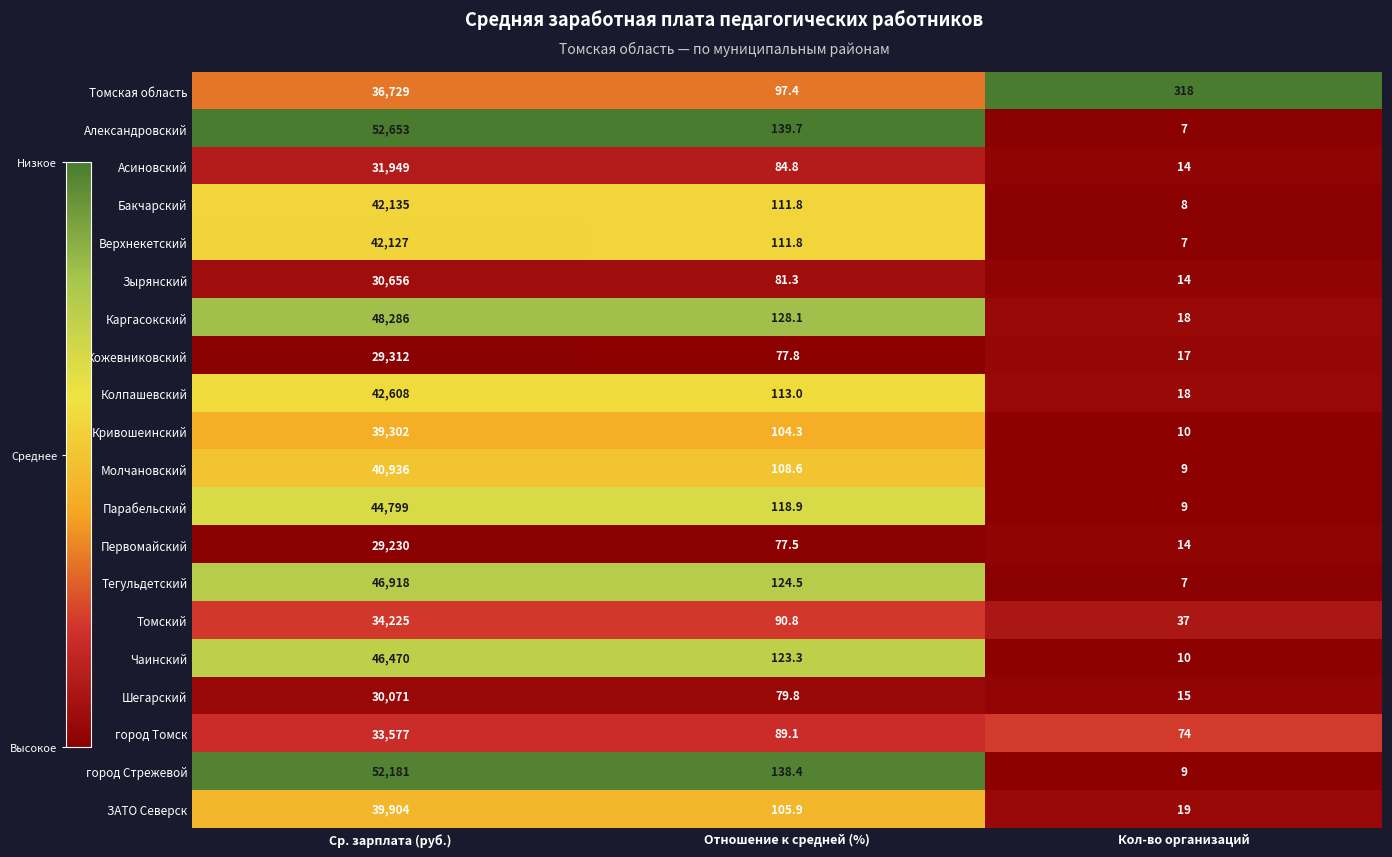

Rank the series by their maximum value, from lowest to highest.

Первомайский, Кожевниковский, Шегарский, Зырянский, Асиновский, город Томск, Томский, Томская область, Кривошеинский, ЗАТО Северск, Молчановский, Верхнекетский, Бакчарский, Колпашевский, Парабельский, Чаинский, Тегульдетский, Каргасокский, город Стрежевой, Александровский